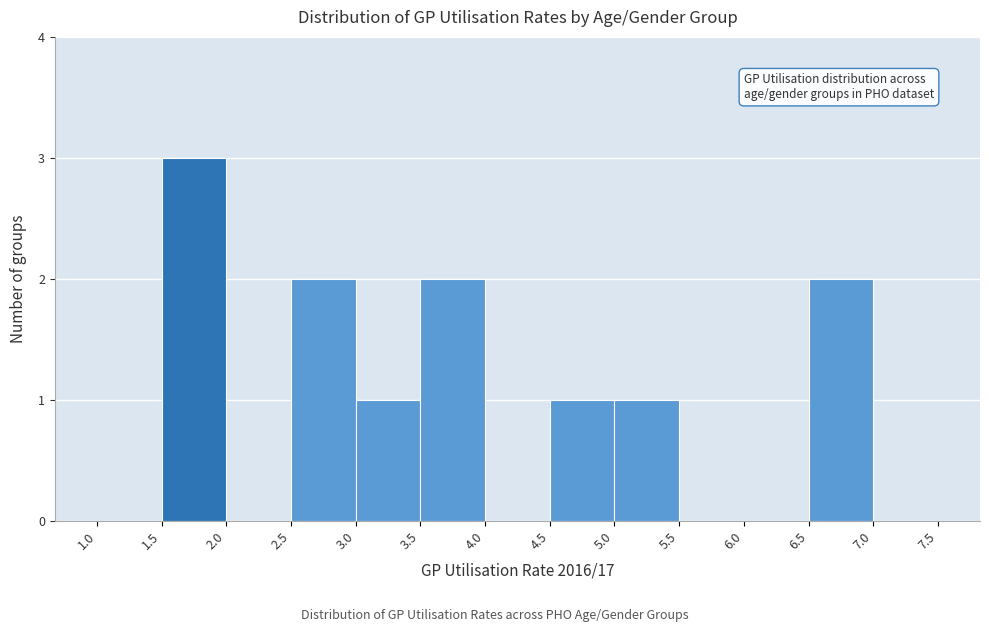

Which range on the x-axis has the tallest bar?

1.5 to 2.0